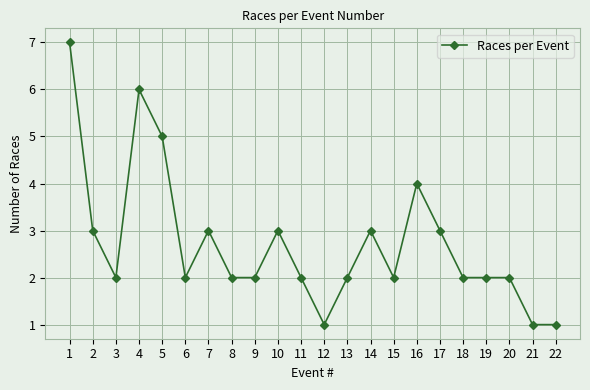

Reading left to right, extract all data points from this chart.

1=7	2=3	3=2	4=6	5=5	6=2	7=3	8=2	9=2	10=3	11=2	12=1	13=2	14=3	15=2	16=4	17=3	18=2	19=2	20=2	21=1	22=1